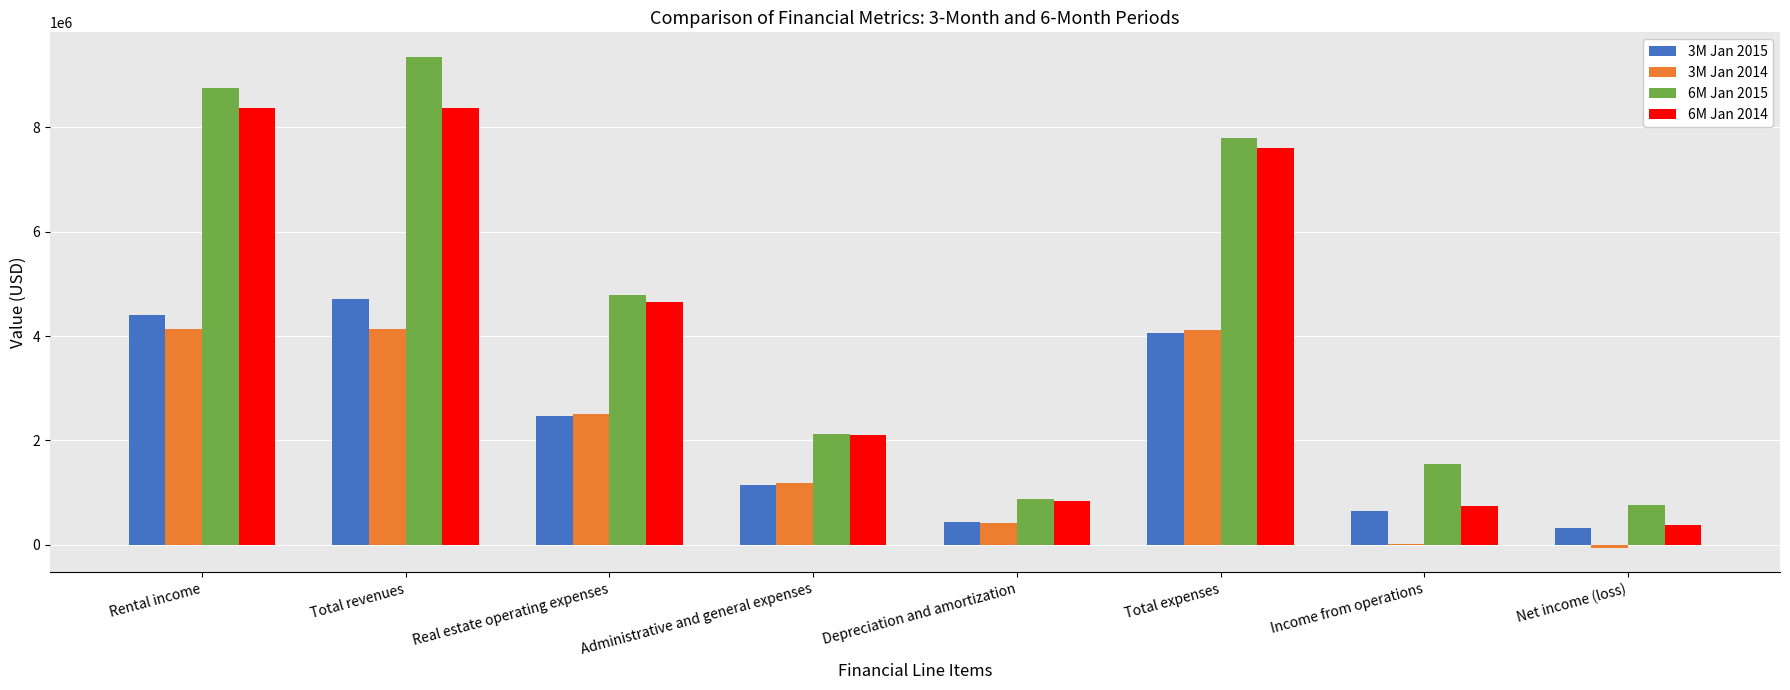

What are all the series names shown in the legend?

3M Jan 2015, 3M Jan 2014, 6M Jan 2015, 6M Jan 2014